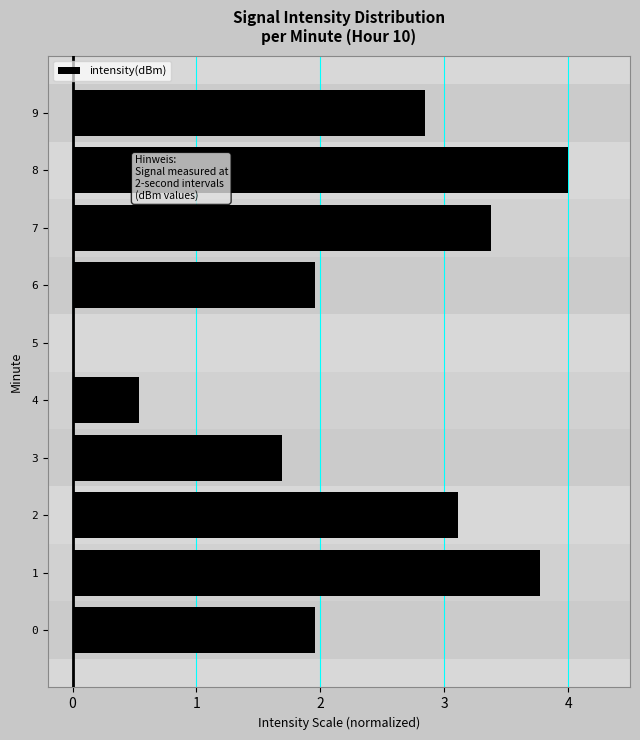

Is it true that the value at 9 is 2.8?

True